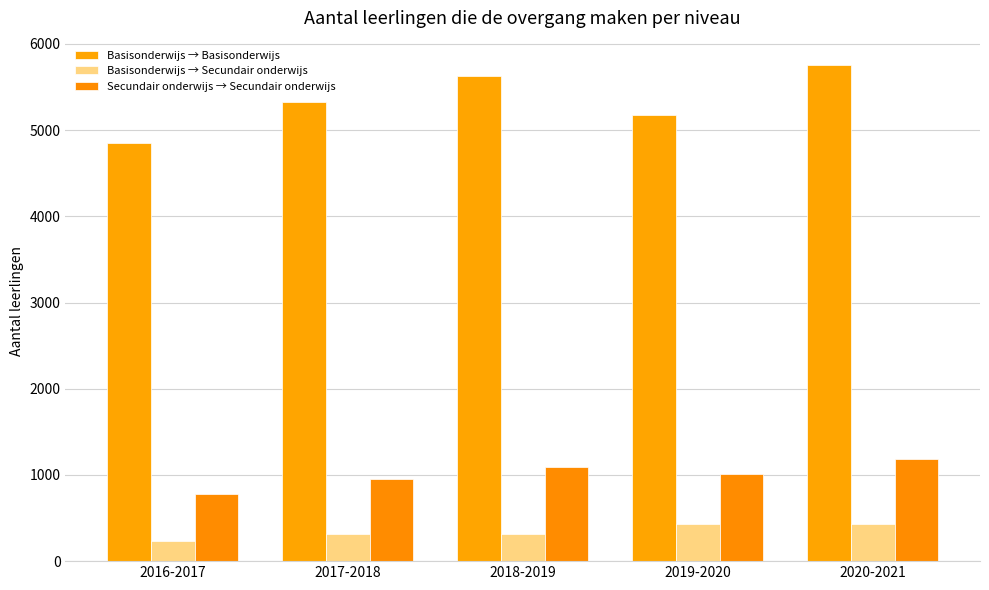

At how many categories does at least one series exceed 4234?

5